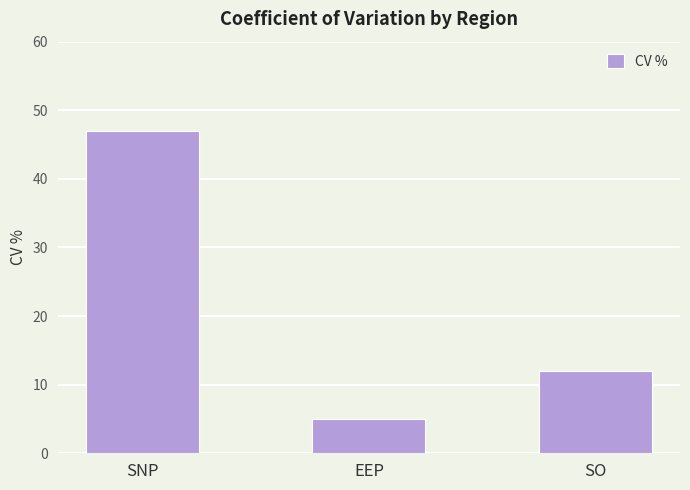

List the labels in order of value, smallest first.

EEP, SO, SNP